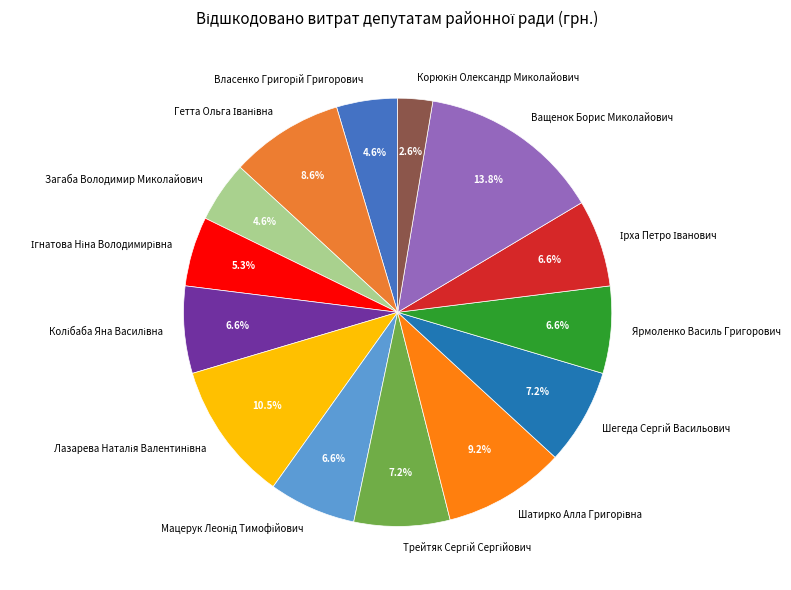

Is there a majority slice in this chart?

No